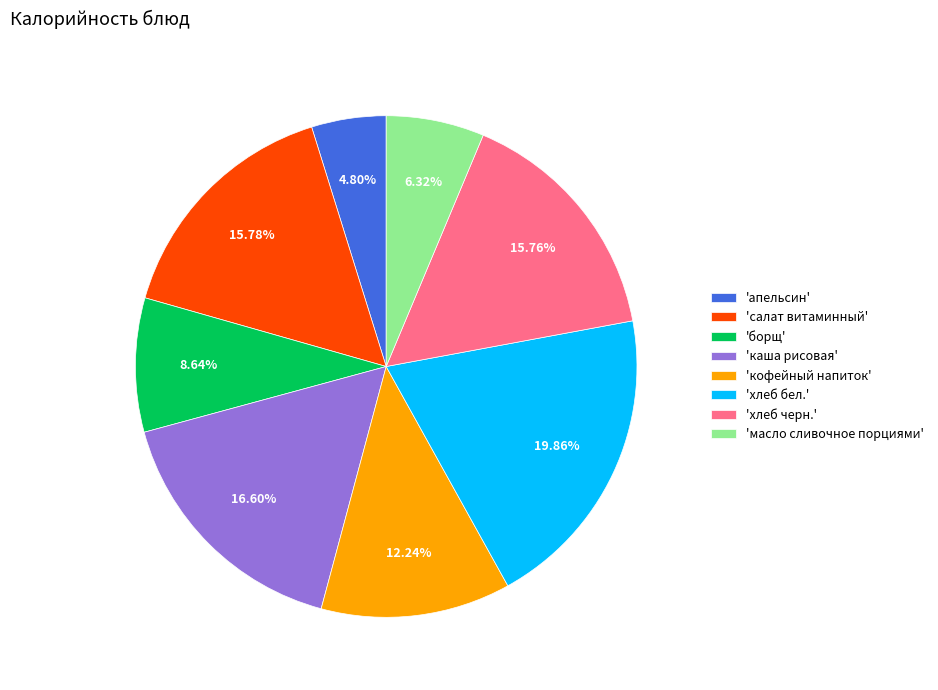

Count the number of slices in the pie.

8